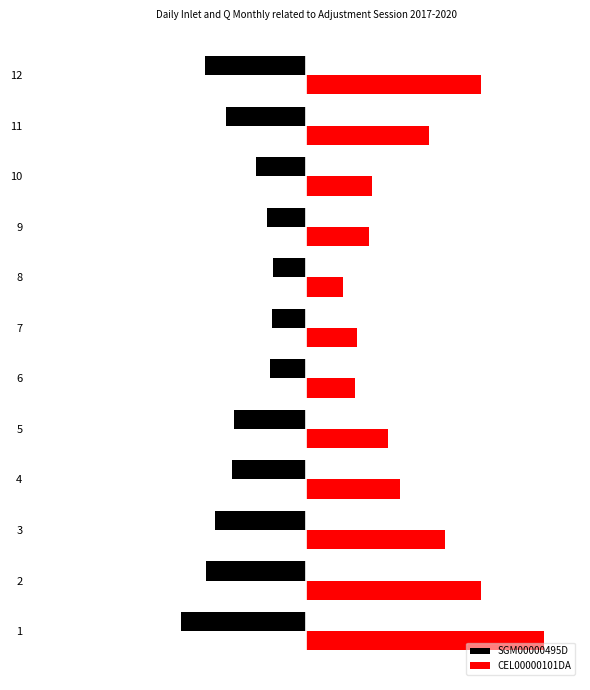

What are all the series names shown in the legend?

SGM00000495D, CEL00000101DA